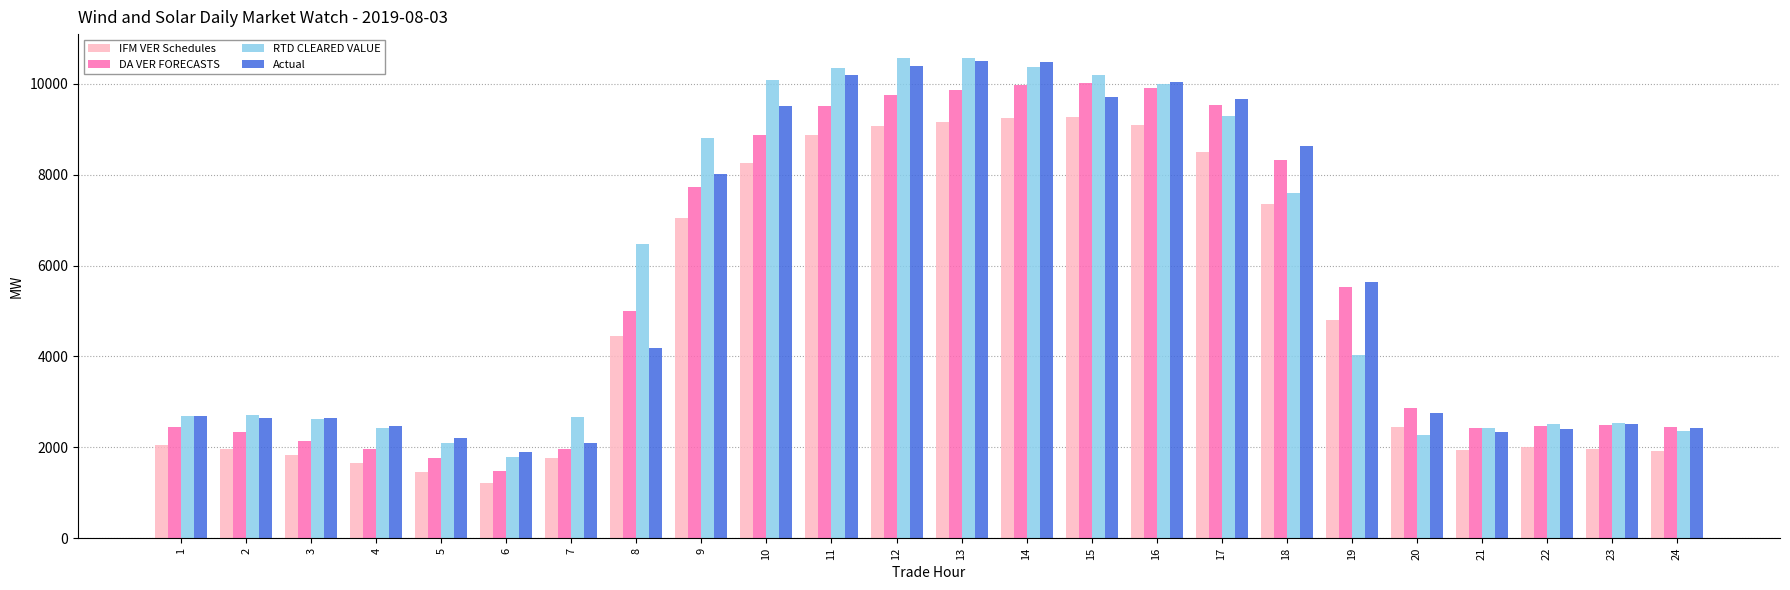

What is the maximum value for RTD CLEARED VALUE?

10567.2